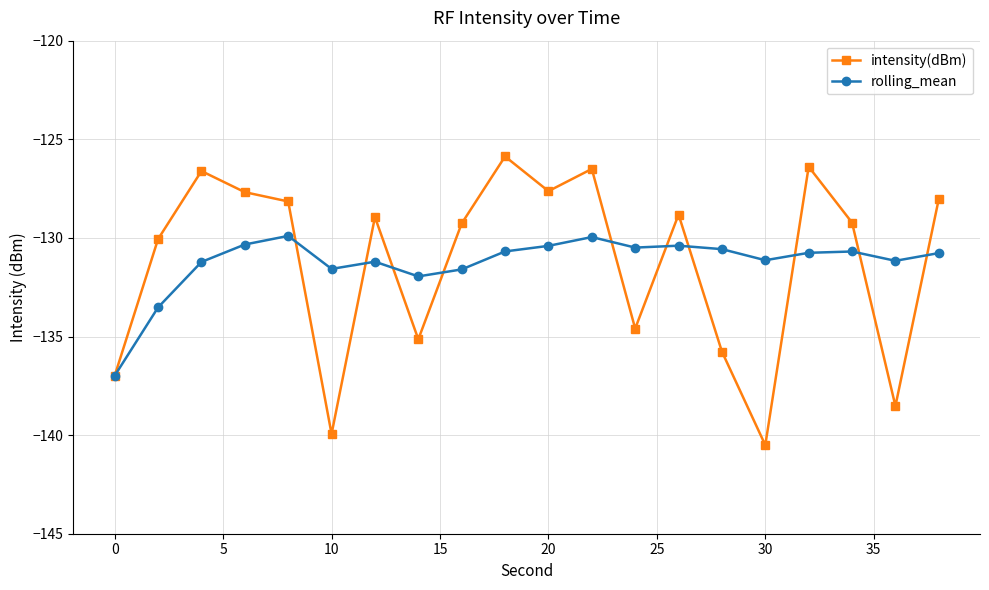

What is the maximum value for intensity(dBm)?

-125.9